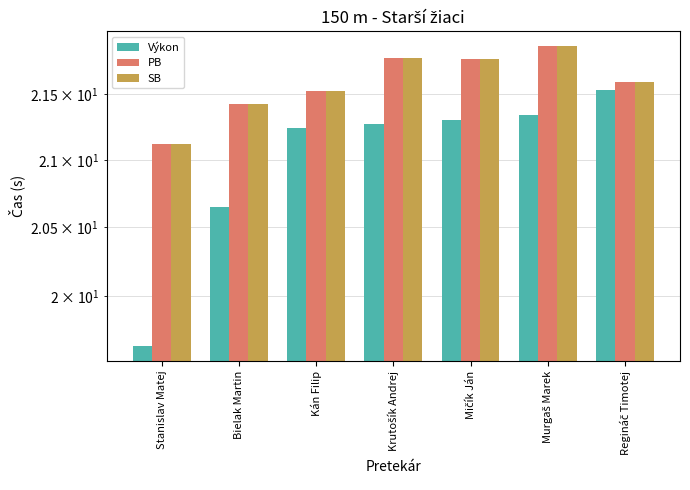

What is the value of the Výkon bar at the 6th from the left?

21.3